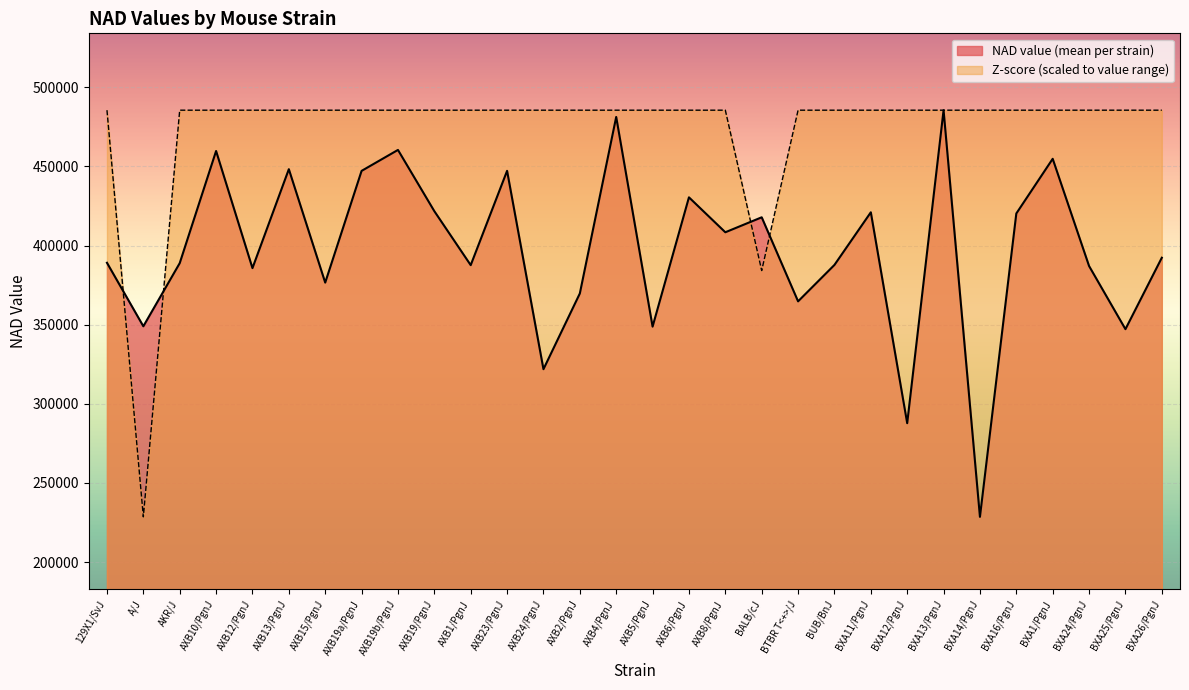

Reading left to right, list all the values displayed in this chart.

NAD value (mean per strain): 129X1/SvJ=389149.5	A/J=349022.8	AKR/J=388908.6	AXB10/PgnJ=459774.3	AXB12/PgnJ=385774.0	AXB13/PgnJ=448284.3	AXB15/PgnJ=376622.3	AXB19a/PgnJ=447212.0	AXB19b/PgnJ=460454.6	AXB19/PgnJ=421757.0	AXB1/PgnJ=387654.6	AXB23/PgnJ=447238.7	AXB24/PgnJ=321911.3	AXB2/PgnJ=369755.5	AXB4/PgnJ=481299.1	AXB5/PgnJ=348806.7	AXB6/PgnJ=430498.5	AXB8/PgnJ=408430.1	BALB/cJ=417886.4	BTBR T<+>/J=364780.0	BUB/BnJ=387798.3	BXA11/PgnJ=421048.3	BXA12/PgnJ=287797.6	BXA13/PgnJ=485567.7	BXA14/PgnJ=228611.0	BXA16/PgnJ=420300.5	BXA1/PgnJ=454850.3	BXA24/PgnJ=387097.7	BXA25/PgnJ=347199.8	BXA26/PgnJ=392336.8
Z-score (scaled): 129X1/SvJ=485567.7	A/J=228611.0	AKR/J=485567.7	AXB10/PgnJ=485567.7	AXB12/PgnJ=485567.7	AXB13/PgnJ=485567.7	AXB15/PgnJ=485567.7	AXB19a/PgnJ=485567.7	AXB19b/PgnJ=485567.7	AXB19/PgnJ=485567.7	AXB1/PgnJ=485567.7	AXB23/PgnJ=485567.7	AXB24/PgnJ=485567.7	AXB2/PgnJ=485567.7	AXB4/PgnJ=485567.7	AXB5/PgnJ=485567.7	AXB6/PgnJ=485567.7	AXB8/PgnJ=485567.7	BALB/cJ=384232.7	BTBR T<+>/J=485567.7	BUB/BnJ=485567.7	BXA11/PgnJ=485567.7	BXA12/PgnJ=485567.7	BXA13/PgnJ=485567.7	BXA14/PgnJ=485567.7	BXA16/PgnJ=485567.7	BXA1/PgnJ=485567.7	BXA24/PgnJ=485567.7	BXA25/PgnJ=485567.7	BXA26/PgnJ=485567.7